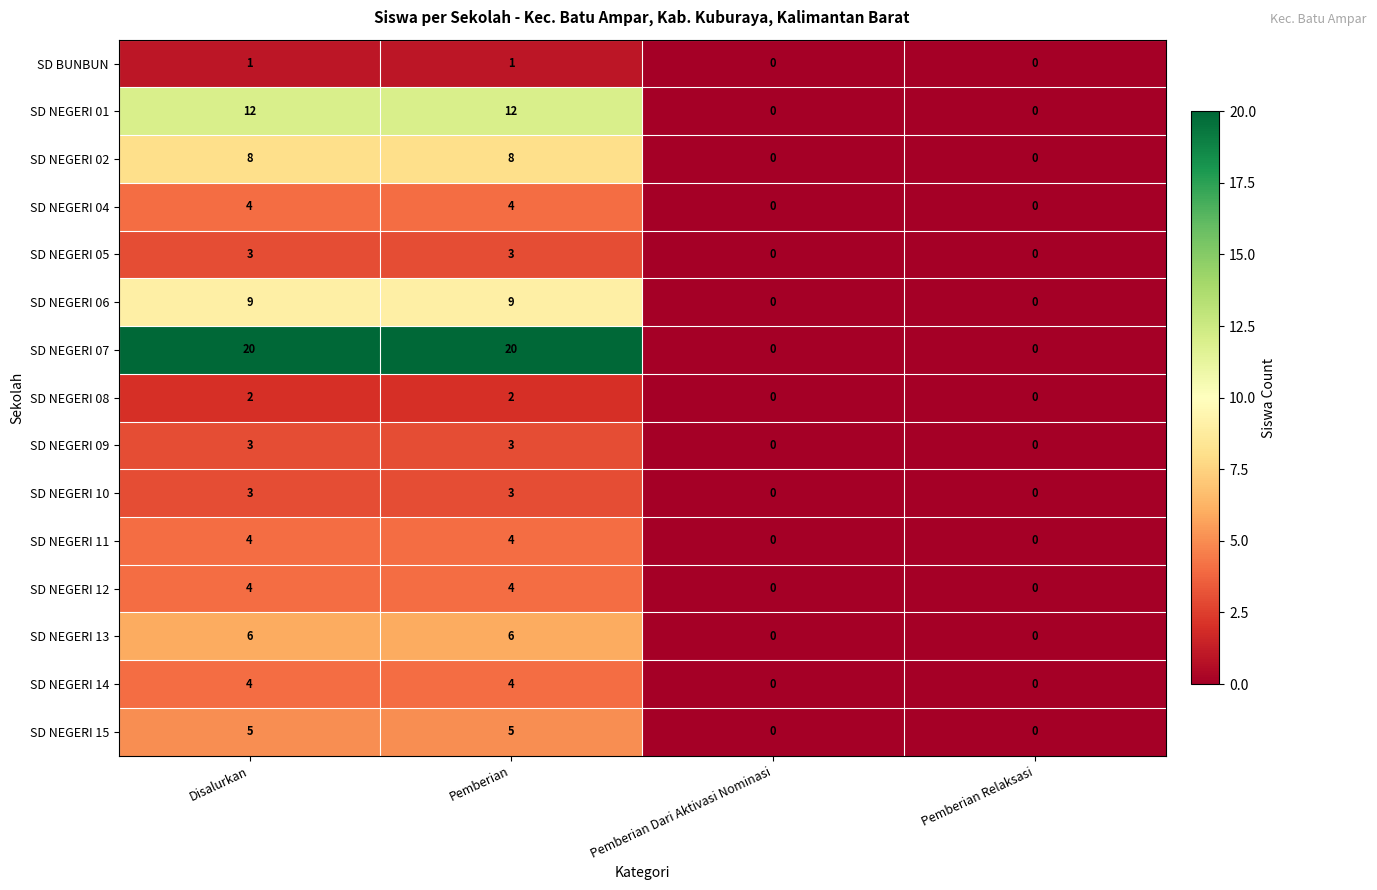

Which series has the largest total across all categories?

SD NEGERI 07